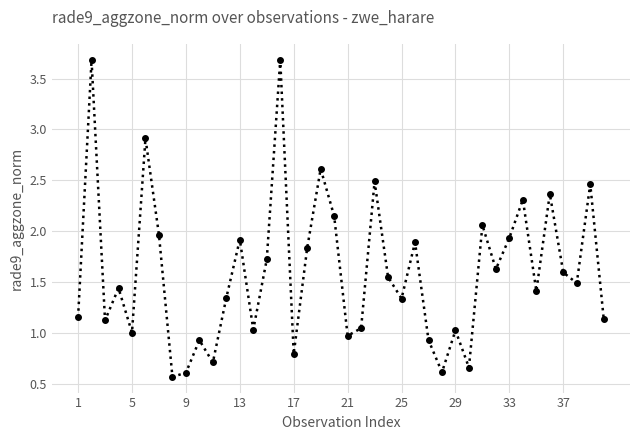

What is the minimum value shown in the chart?

0.6